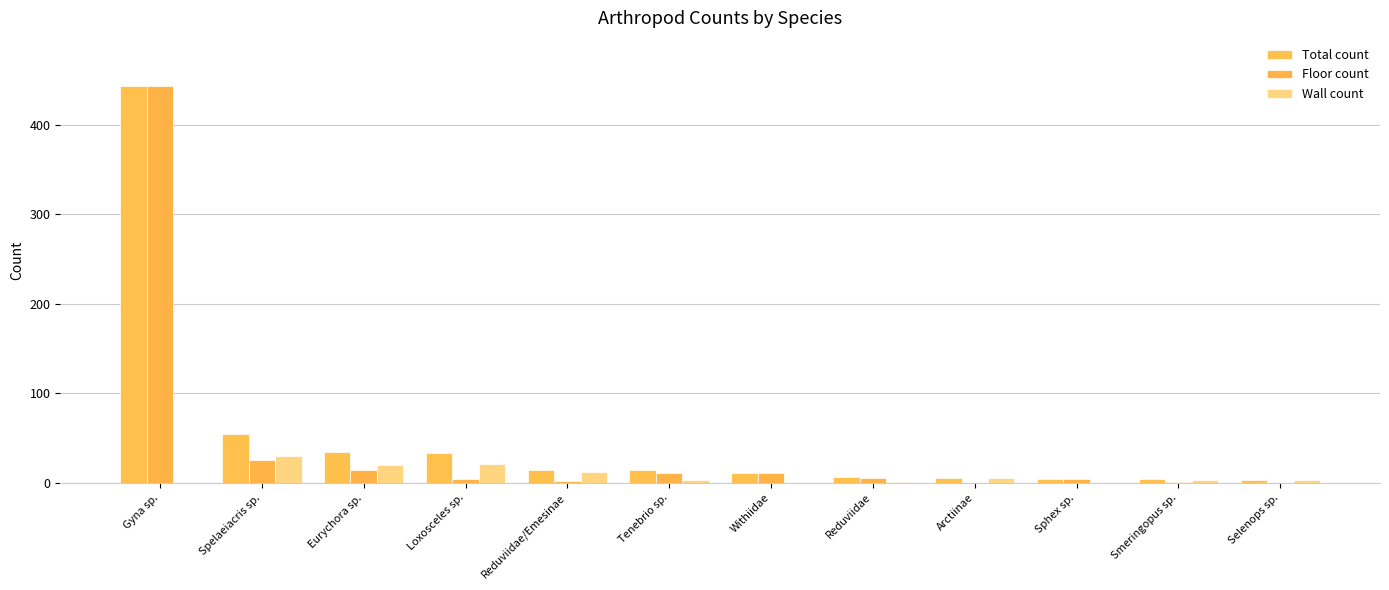

Which category has the highest value in the Floor count series?

Gyna sp.